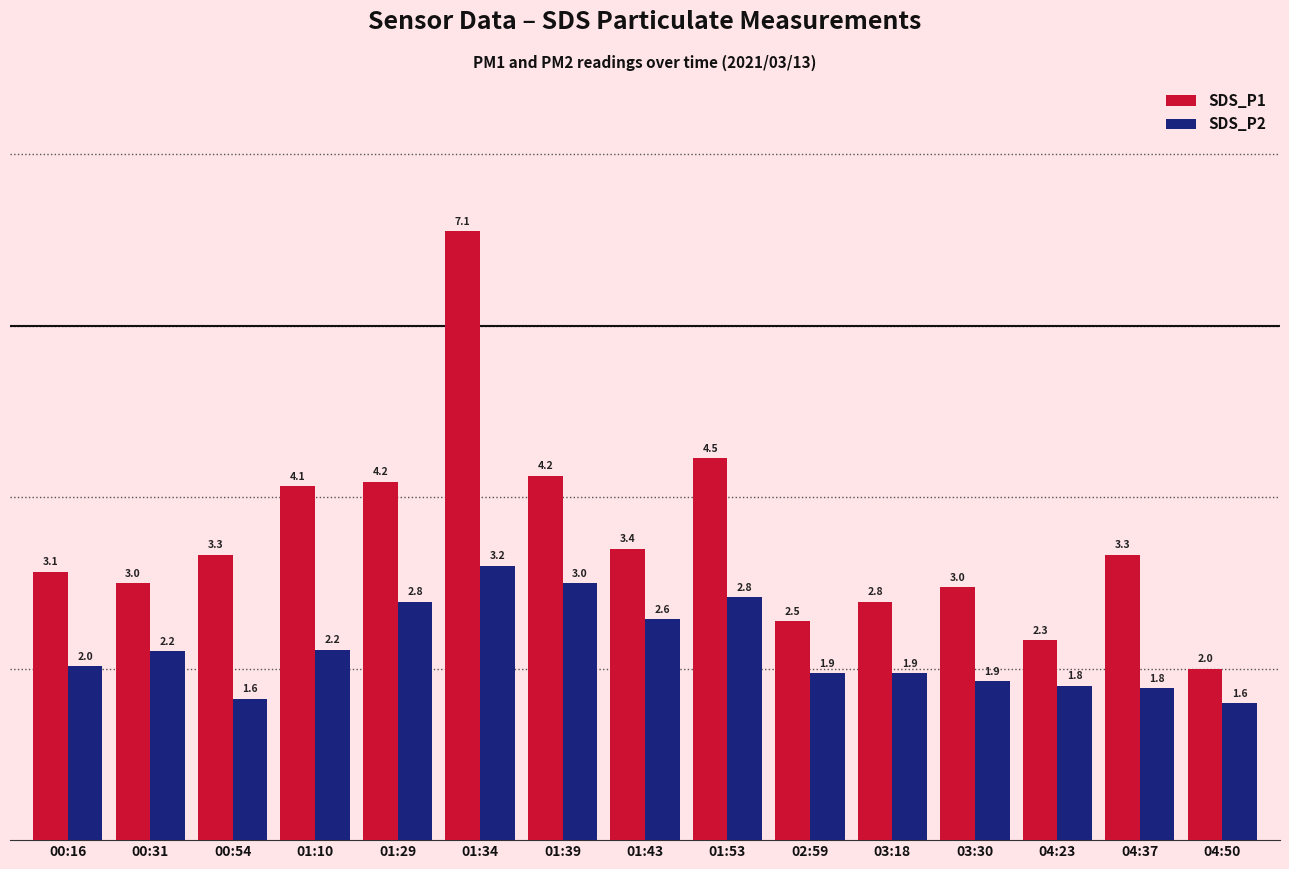

What is the sum of all SDS_P2 values?

33.4